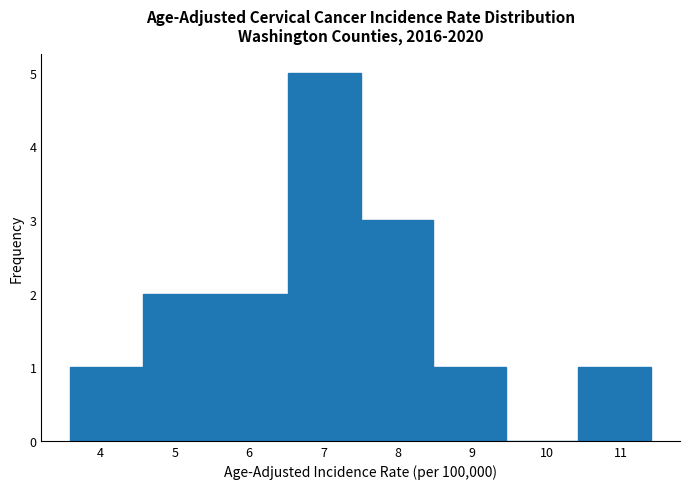

How tall is the bar that spans 6.5 to 7.5 on the x-axis? Neither the bar edges nor the heights are printed on the chart, so give them approximately, as read against the axes.

5